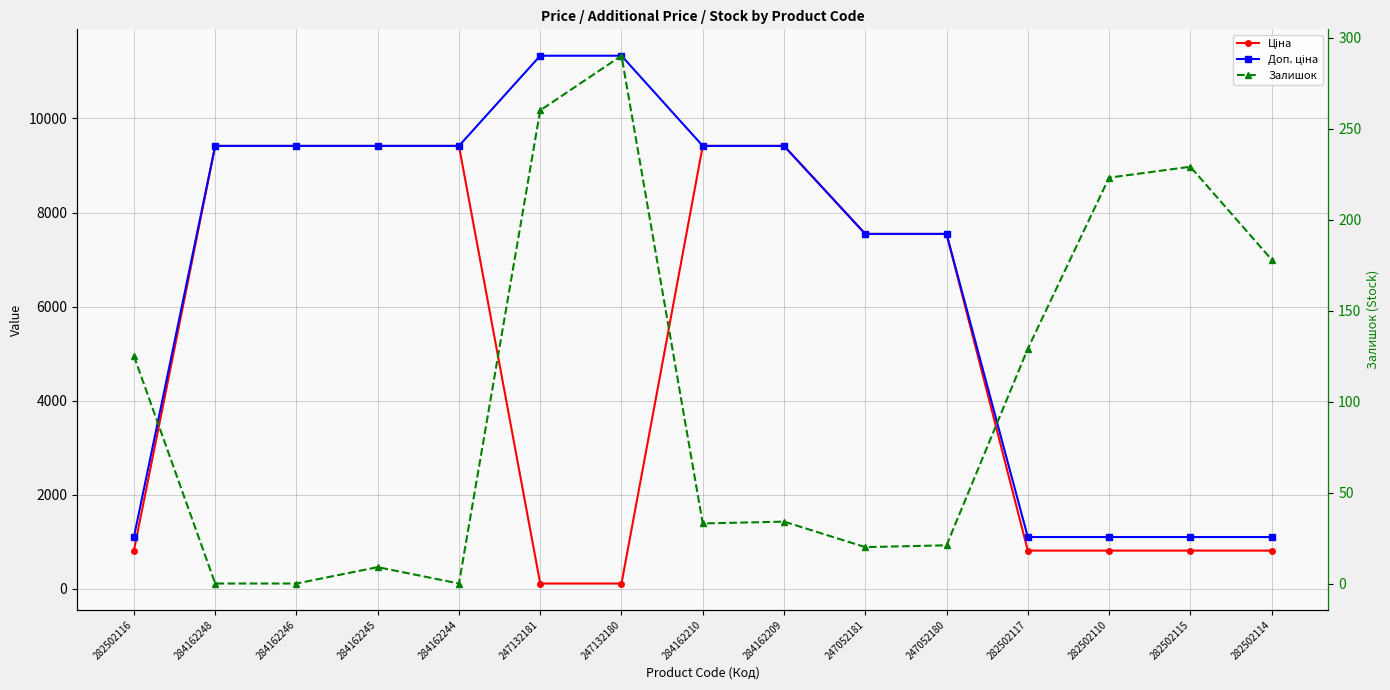

The value of Ціна at 247132181 is 61.7. True or false?

False